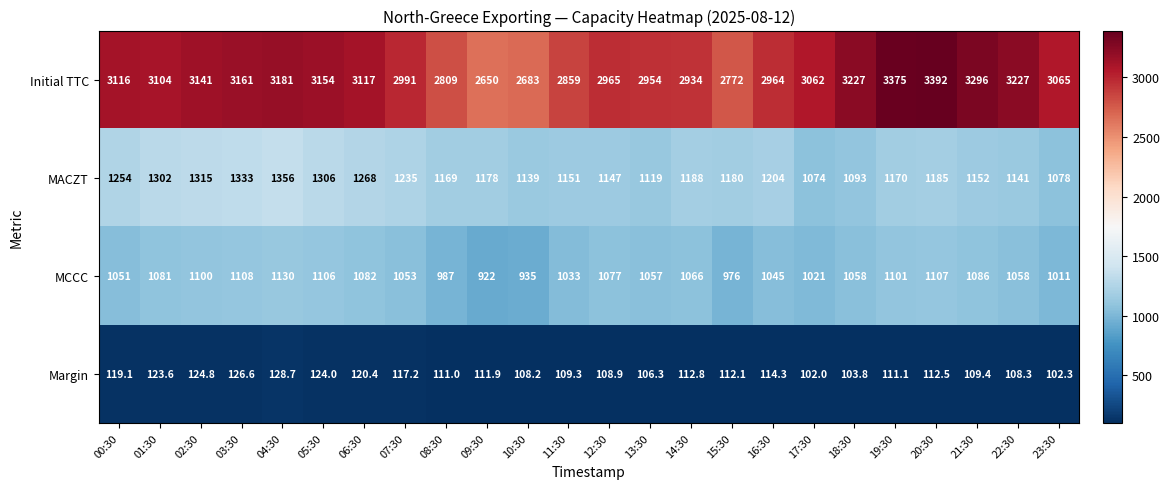

At which category does the chart reach its minimum across all series?

17:30